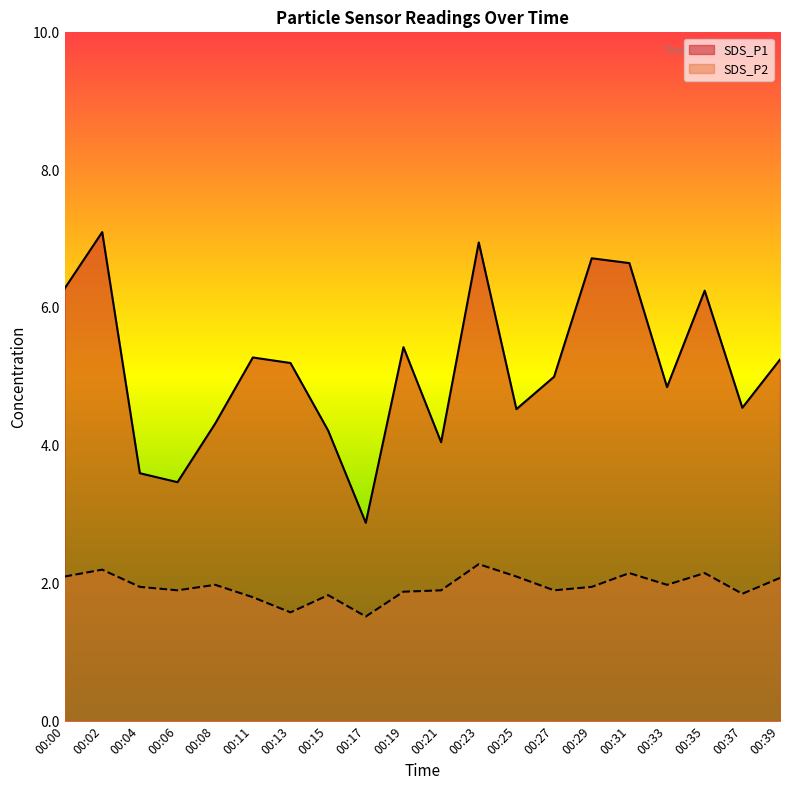

At 00:08, list the series in order from smallest to largest.

SDS_P2, SDS_P1